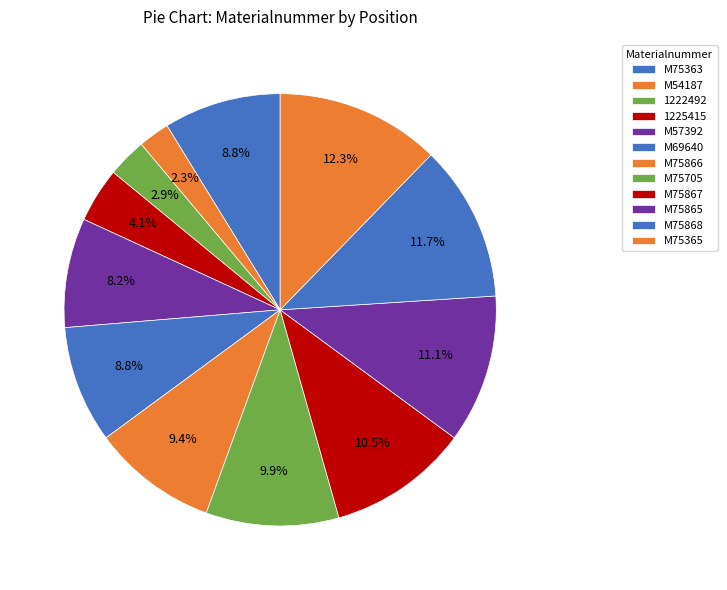

Combined, what portion of the pie is M75867 and M54187?

12.9%